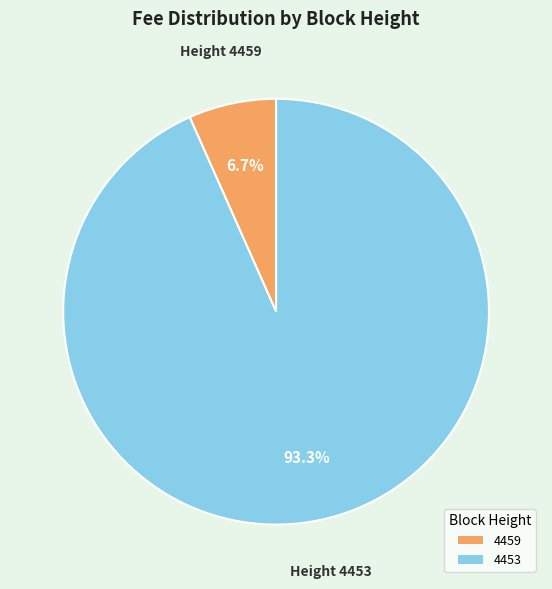

What percentage do 4453 and 4459 together represent?

100.0%